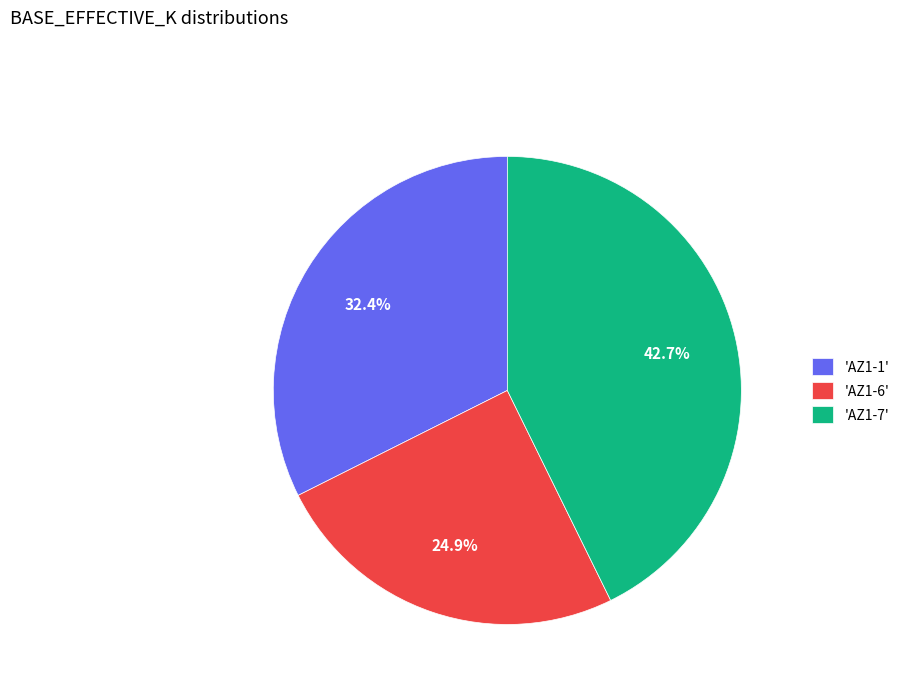

Is there a majority slice in this chart?

No